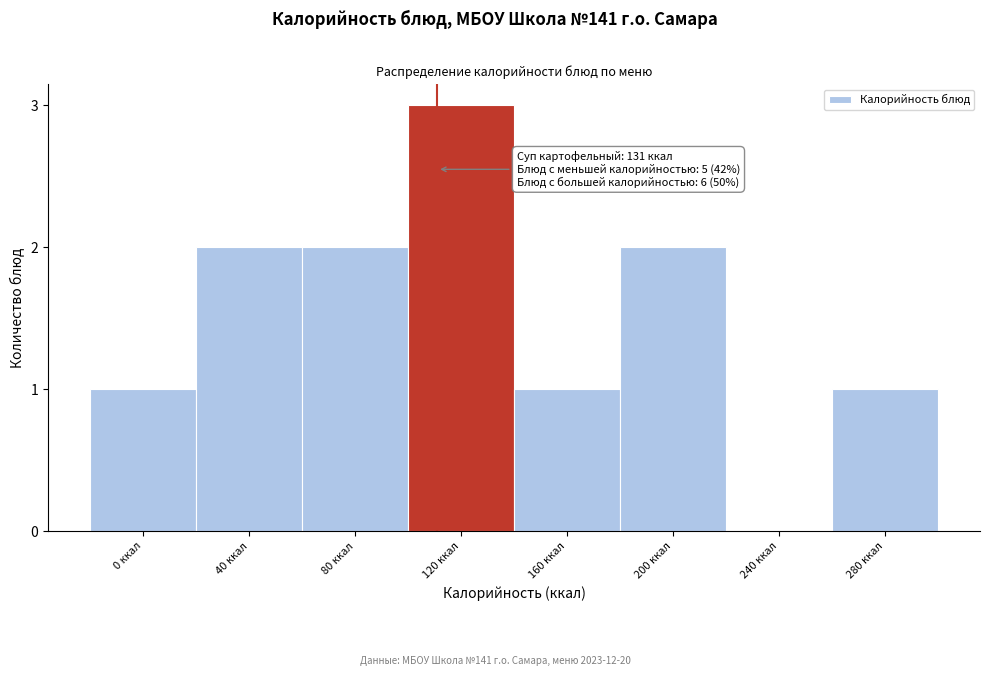

Reading left to right, extract all data points from this chart.

0 ккал=1	40 ккал=2	80 ккал=2	120 ккал=3	160 ккал=1	200 ккал=2	240 ккал=0	280 ккал=1